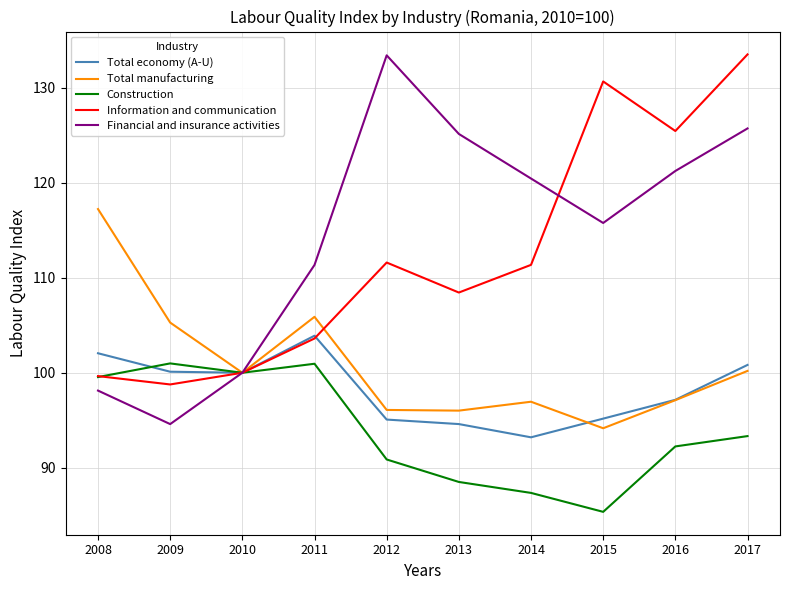

What is the difference between the second highest and minimum values in the Construction series?

15.6